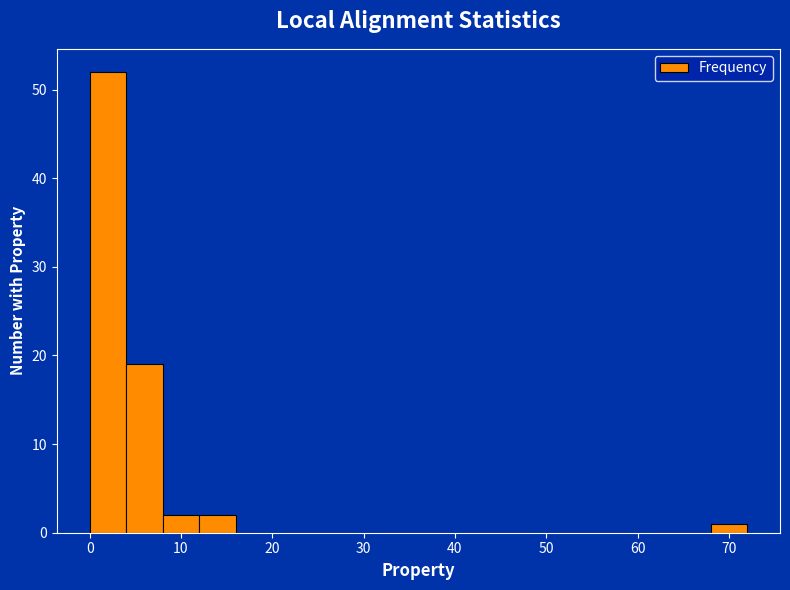

What is the height of the bar covering 8 to 12 on the x-axis? The values are not printed on the chart, so give them approximately, as read against the axis.

2